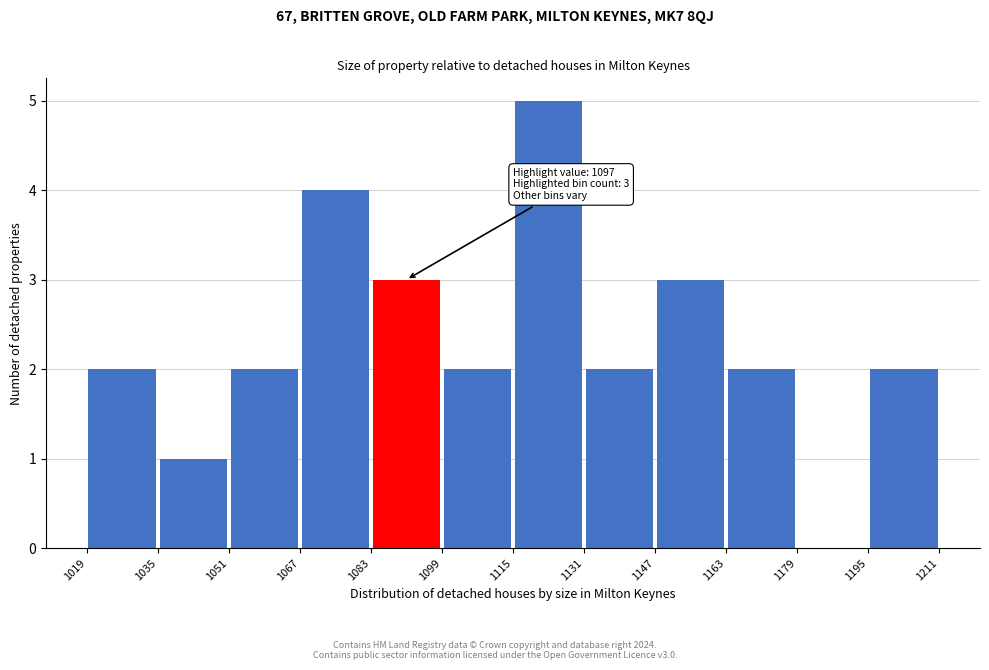

Over which range of the x-axis is the bar tallest?

1115 to 1131